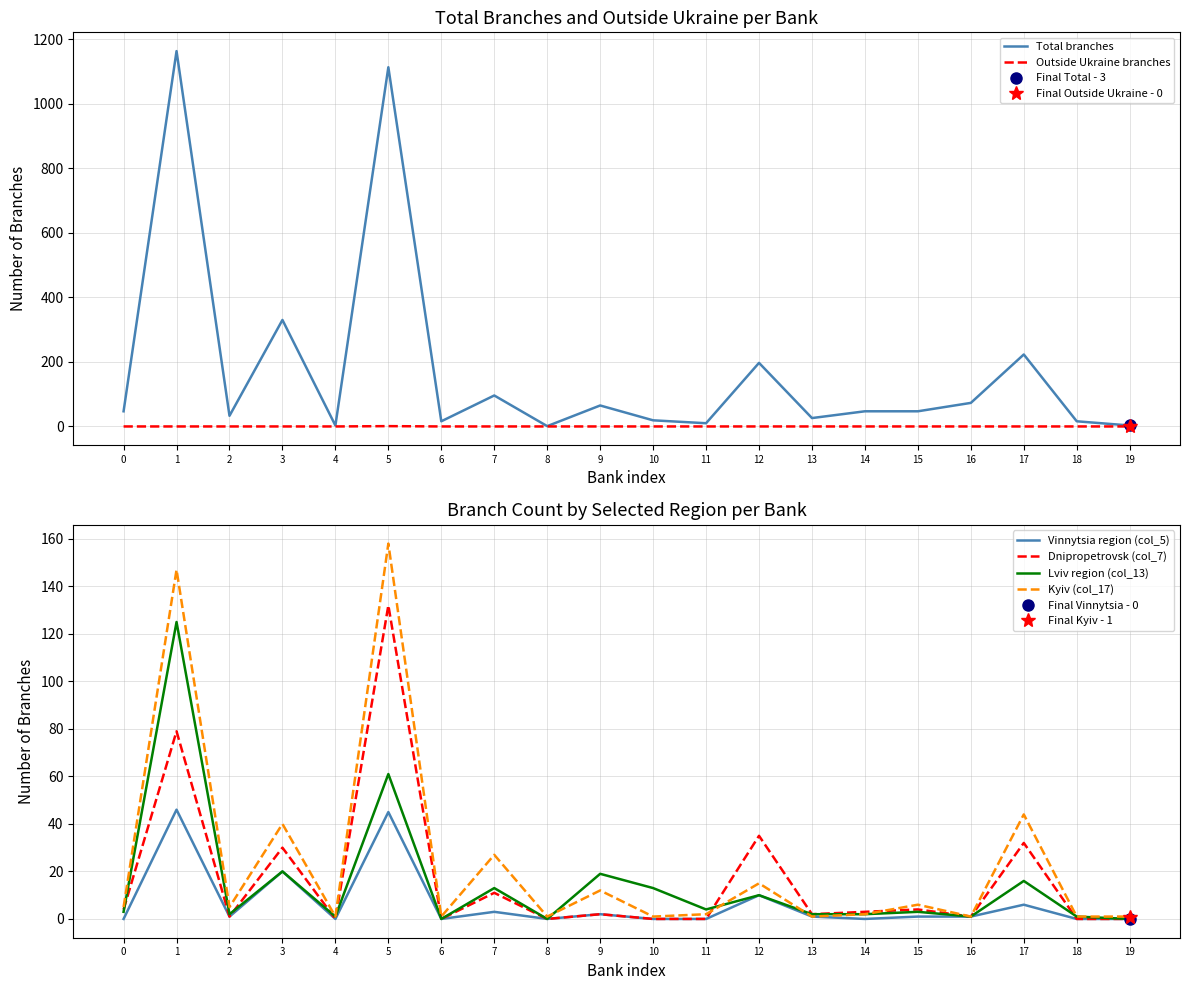

What are all the series names shown in the legend?

Total branches, Outside Ukraine branches, Vinnytsia region (col_5), Dnipropetrovsk (col_7), Lviv region (col_13), Kyiv (col_17)